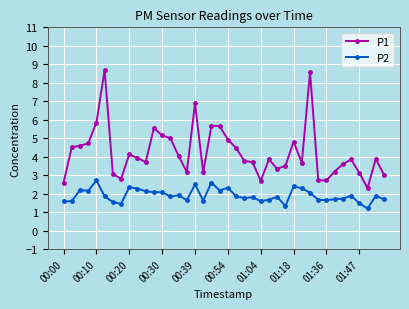

At how many categories does at least one series exceed 1?

40